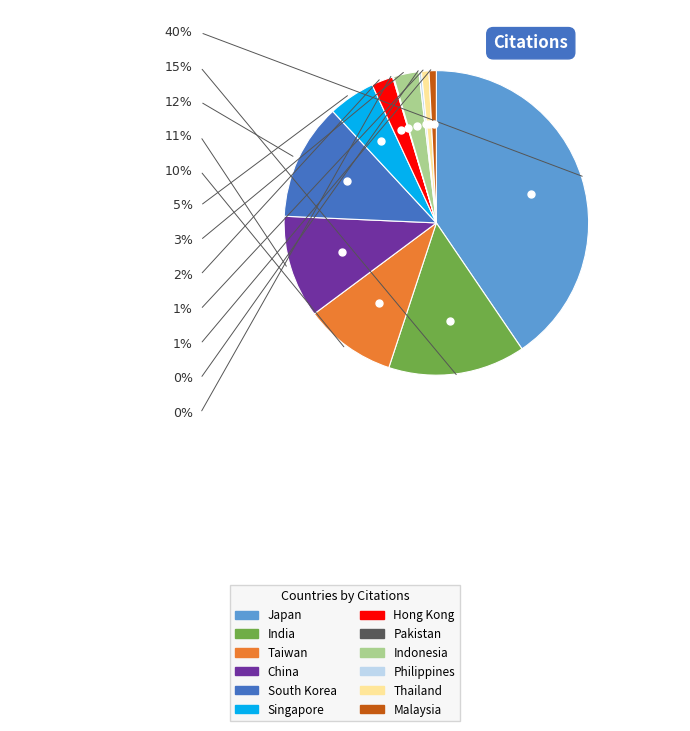

Which has a higher value, Hong Kong or Malaysia?

Hong Kong